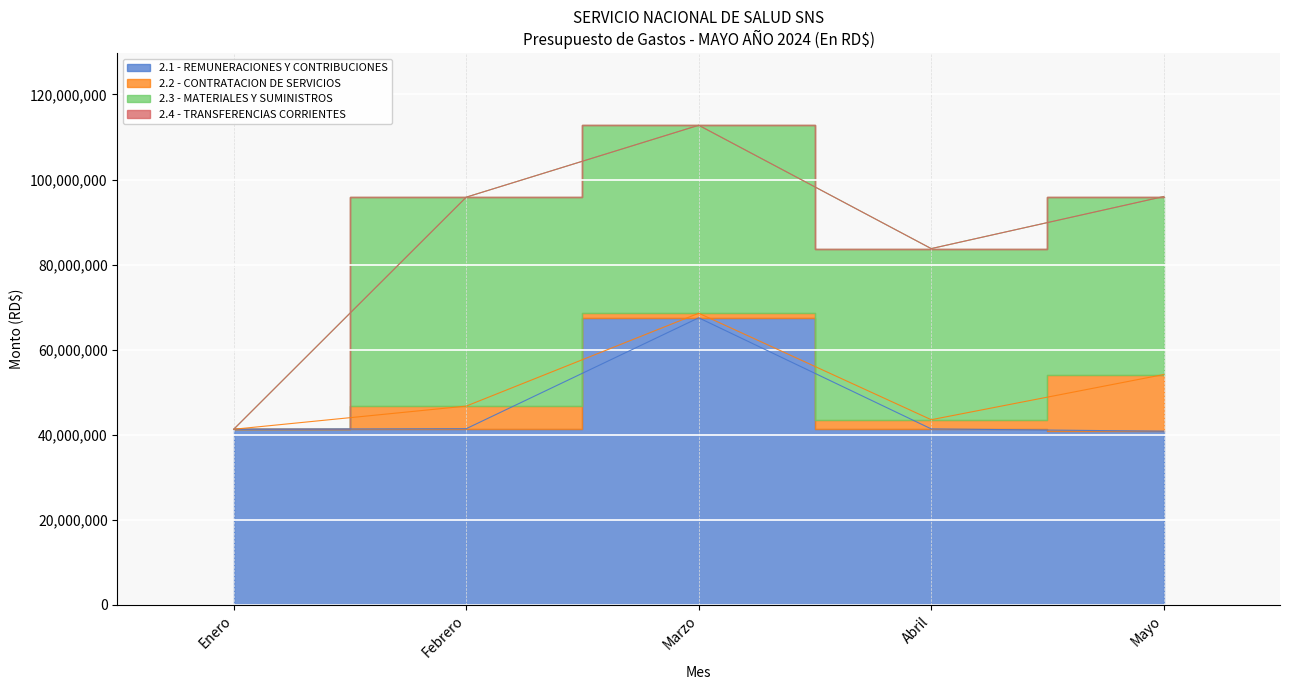

Reading right to left, list all the values displayed in this chart.

2.1 - REMUNERACIONES Y CONTRIBUCIONES: Mayo=40814955.6	Abril=41356767.3	Marzo=67482296.0	Febrero=41405229.0	Enero=41269882.4
2.2 - CONTRATACION DE SERVICIOS: Mayo=13324350.9	Abril=2158658.6	Marzo=1075974.2	Febrero=5309656.8	Enero=0.0
2.3 - MATERIALES Y SUMINISTROS: Mayo=41855287.0	Abril=40239379.1	Marzo=44198154.6	Febrero=49132851.4	Enero=0.0
2.4 - TRANSFERENCIAS CORRIENTES: Mayo=0.0	Abril=0.0	Marzo=0.0	Febrero=0.0	Enero=0.0